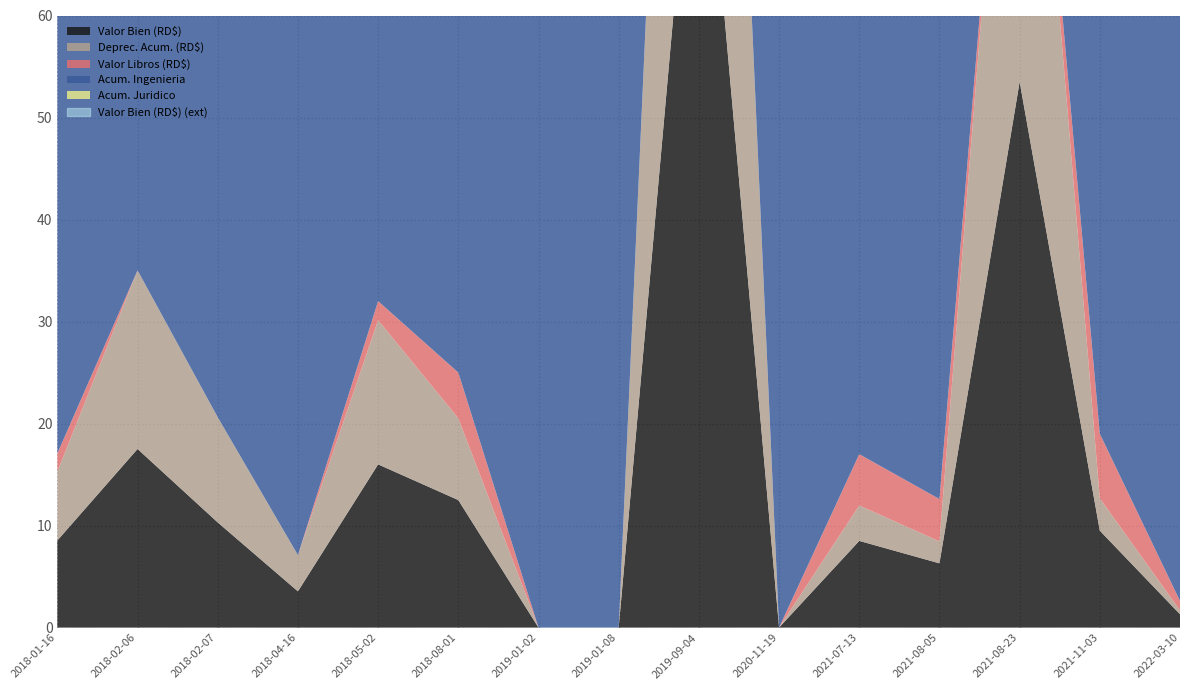

What is the label of the 10th point from the left?

2020-11-19